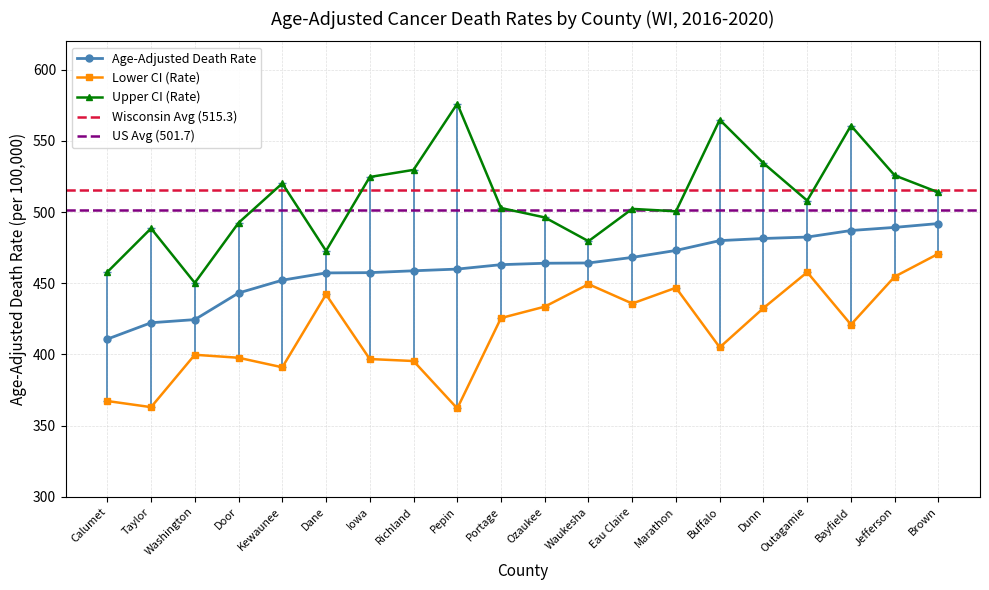

Between Buffalo and Outagamie, which series saw the biggest shift?

Upper CI (Rate)